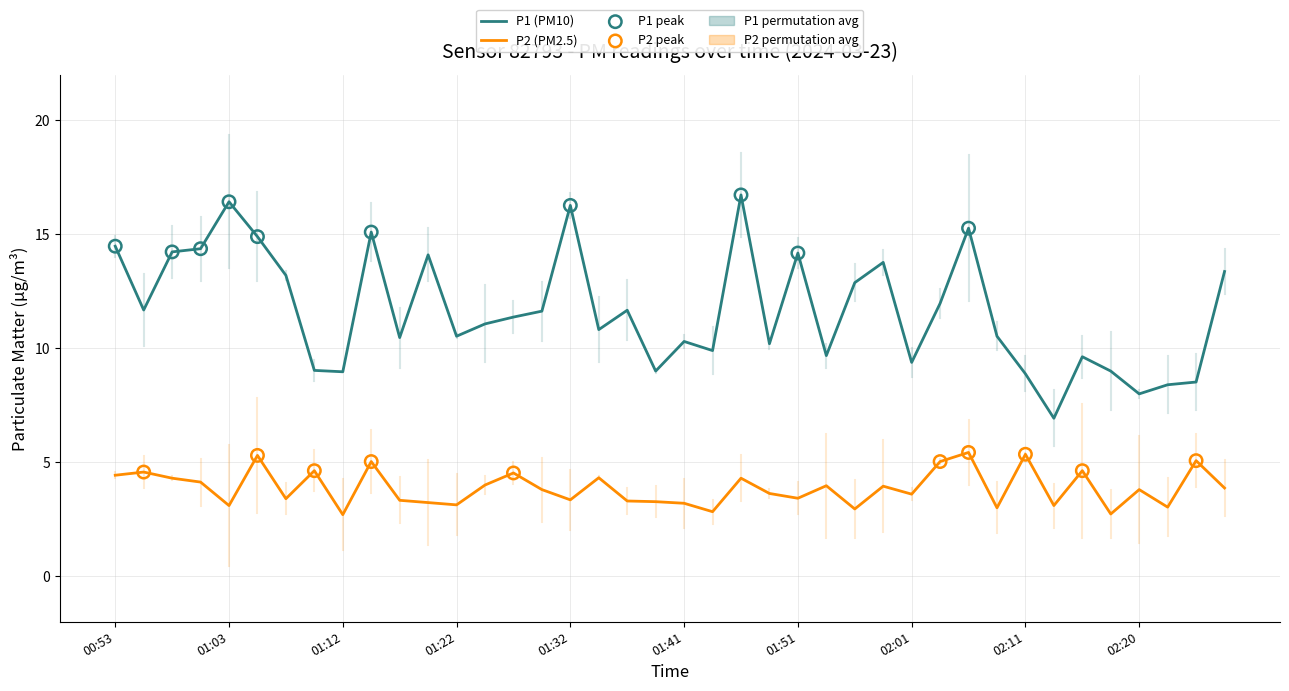

Which series has the widest spread of values?

P1 (PM10)